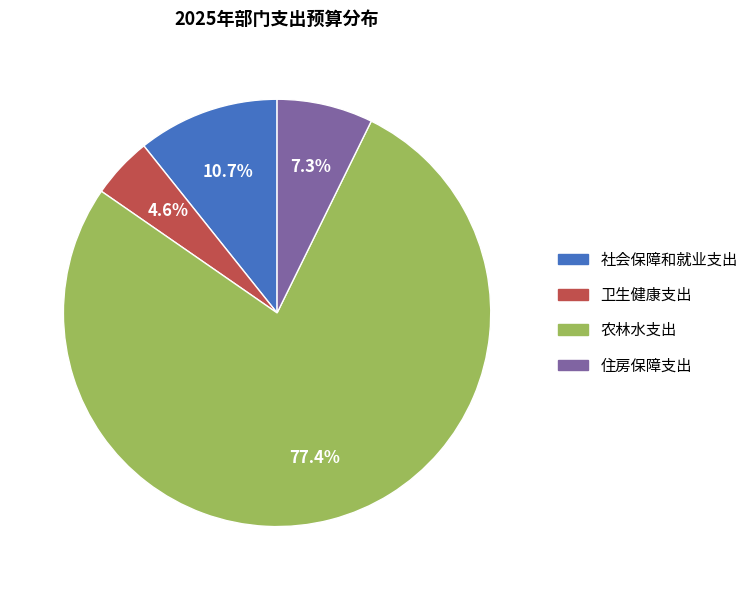

Which category has the smallest portion of the pie?

卫生健康支出